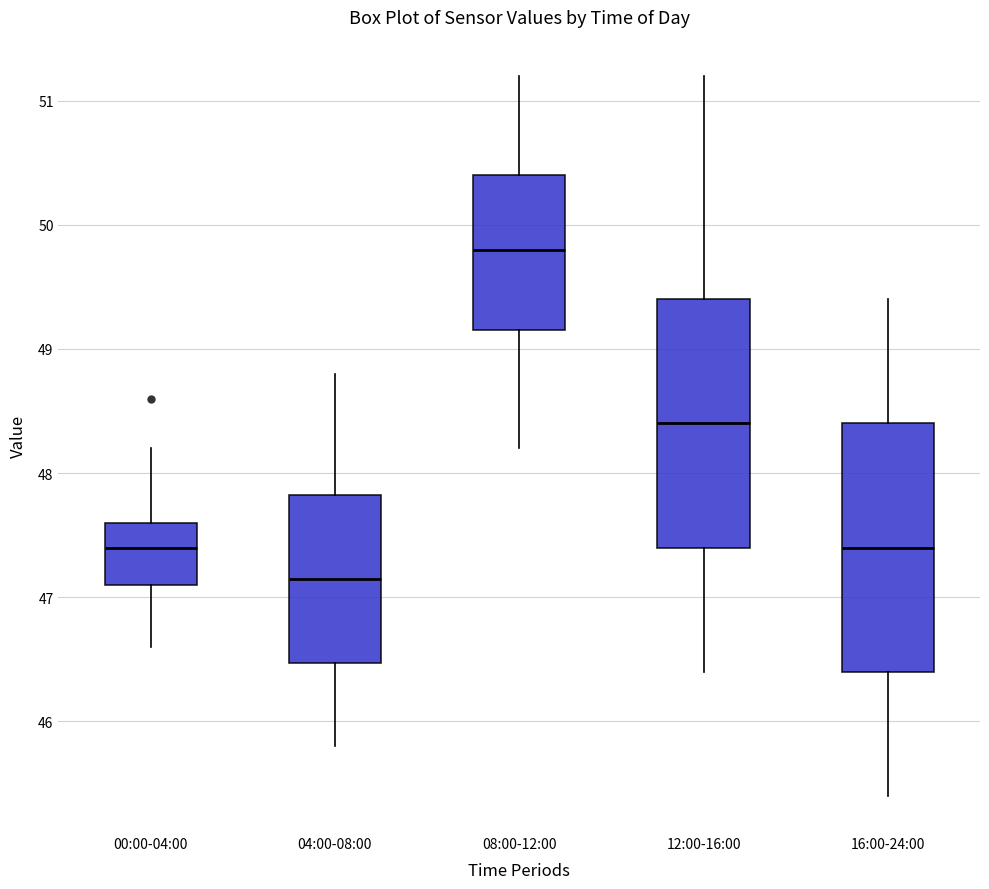

Reading left to right, read every box against the y-axis: the position of its median line, the range the box covers, and the ends of its whiskers. The values are not printed on the chart, so give them approximately, as read against the axis.

00:00-04:00: median 47.4, box 47.1 to 47.6, whiskers 46.6 to 48.2
04:00-08:00: median 47.2, box 46.5 to 47.8, whiskers 45.8 to 48.8
08:00-12:00: median 49.8, box 49.2 to 50.4, whiskers 48.2 to 51.2
12:00-16:00: median 48.4, box 47.4 to 49.4, whiskers 46.4 to 51.2
16:00-24:00: median 47.4, box 46.4 to 48.4, whiskers 45.4 to 49.4